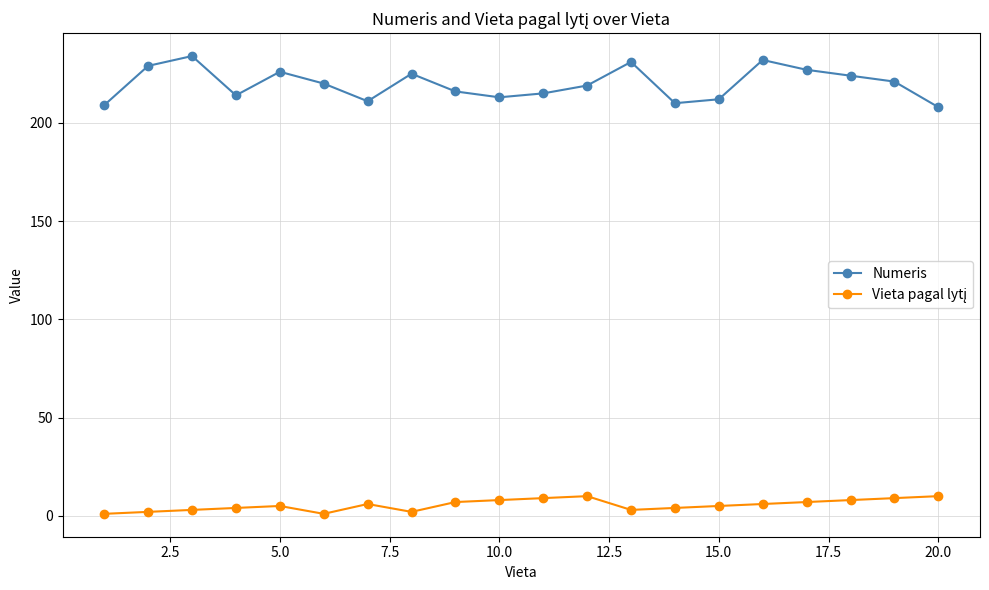

What is the sum of all Numeris values?

4396